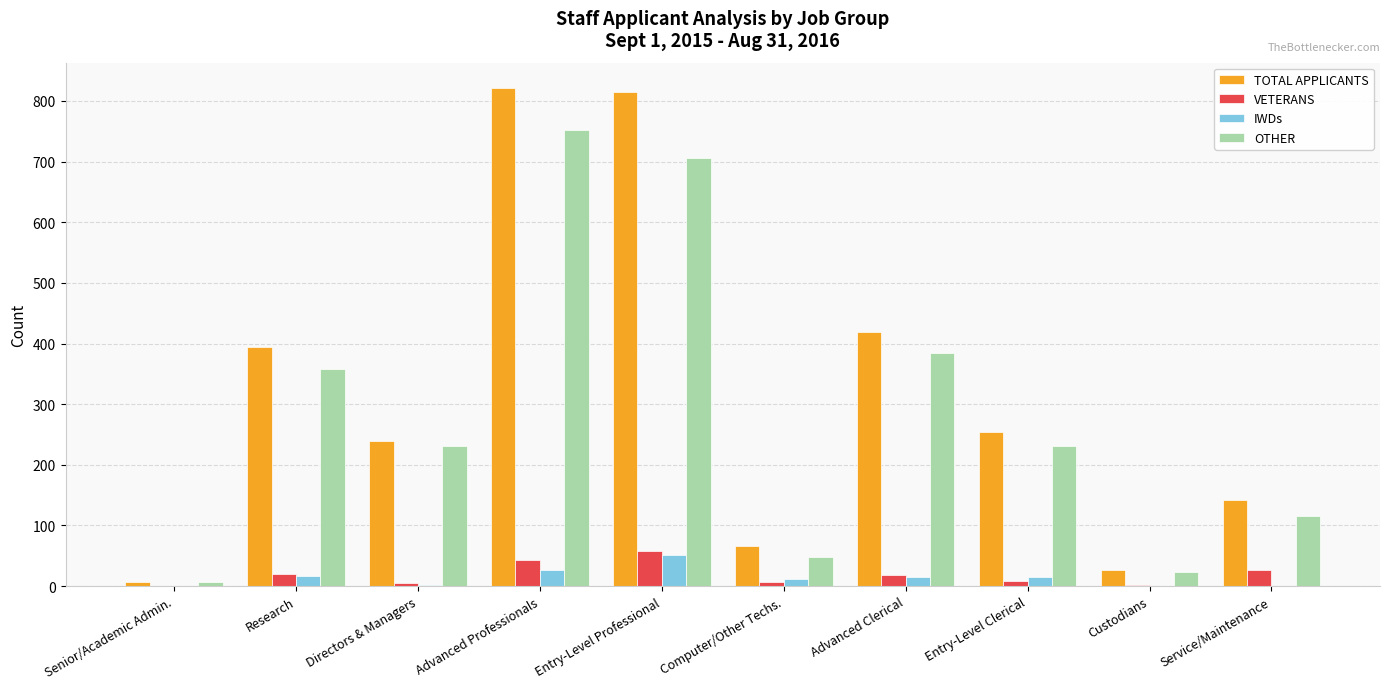

What is the greatest value displayed?

822